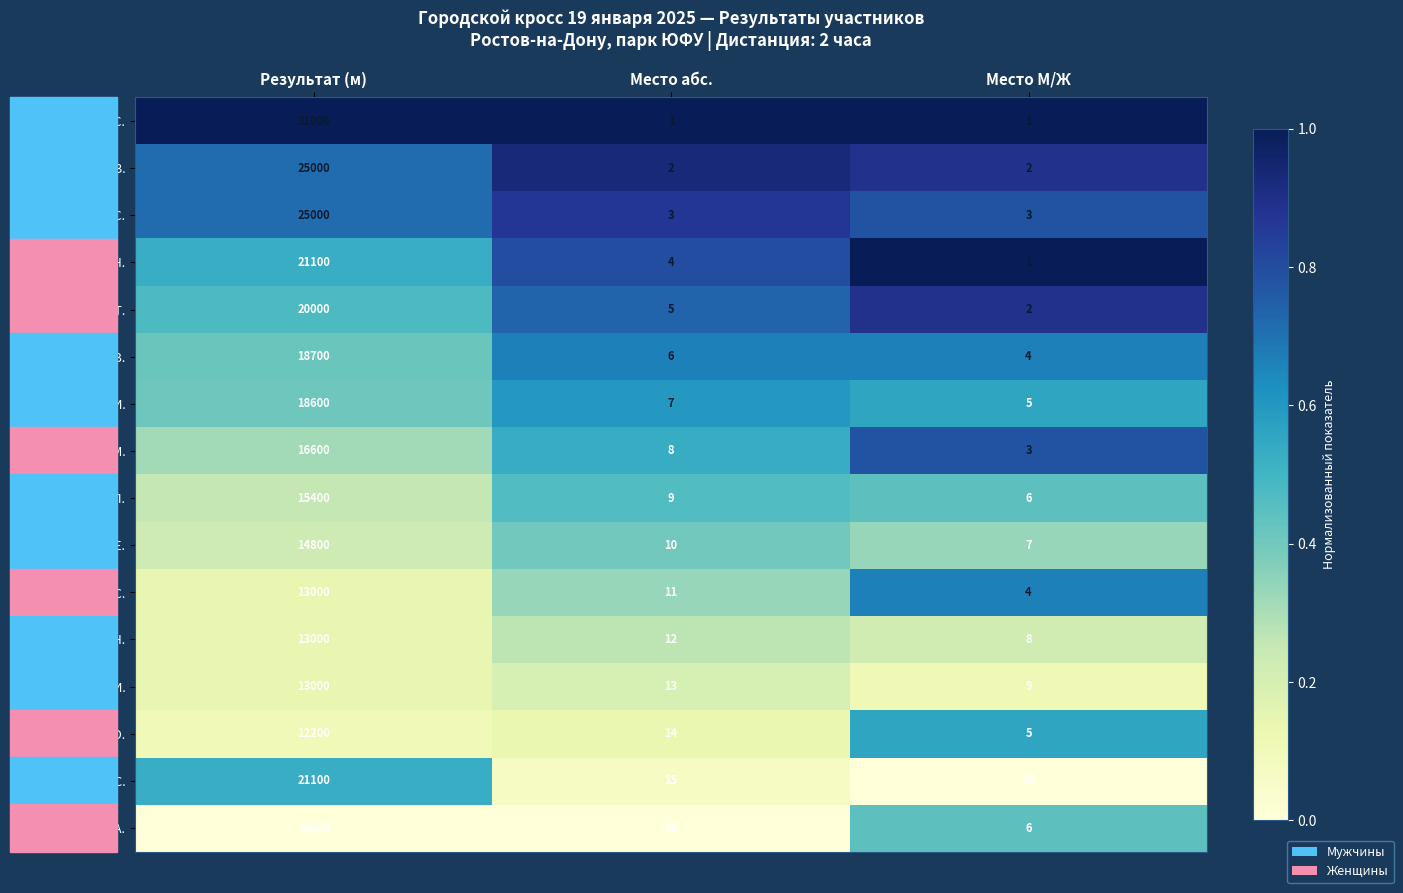

True or false: Мурмаль И. has a value of 9 at Место М/Ж.

True